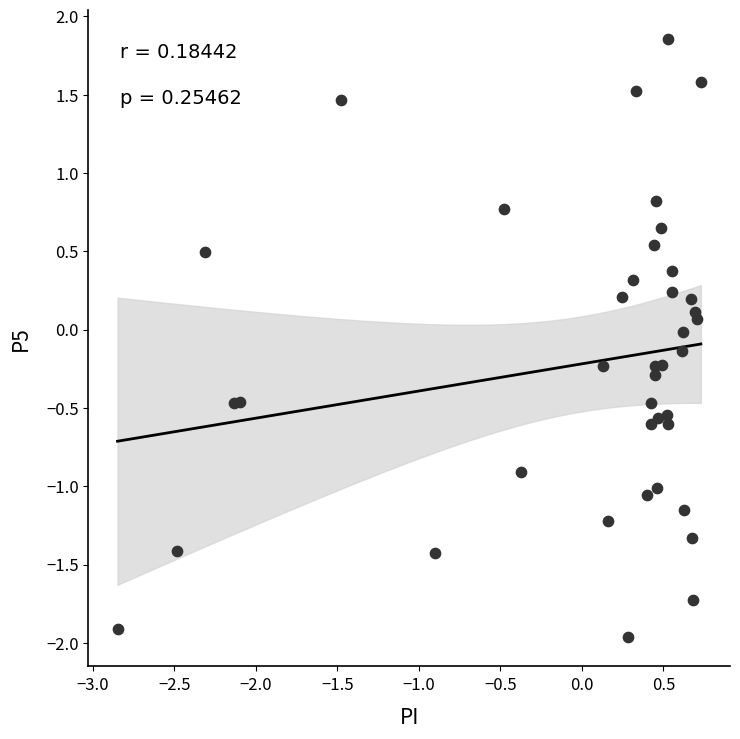

What is the range of Y values (max minus min)?

3.8